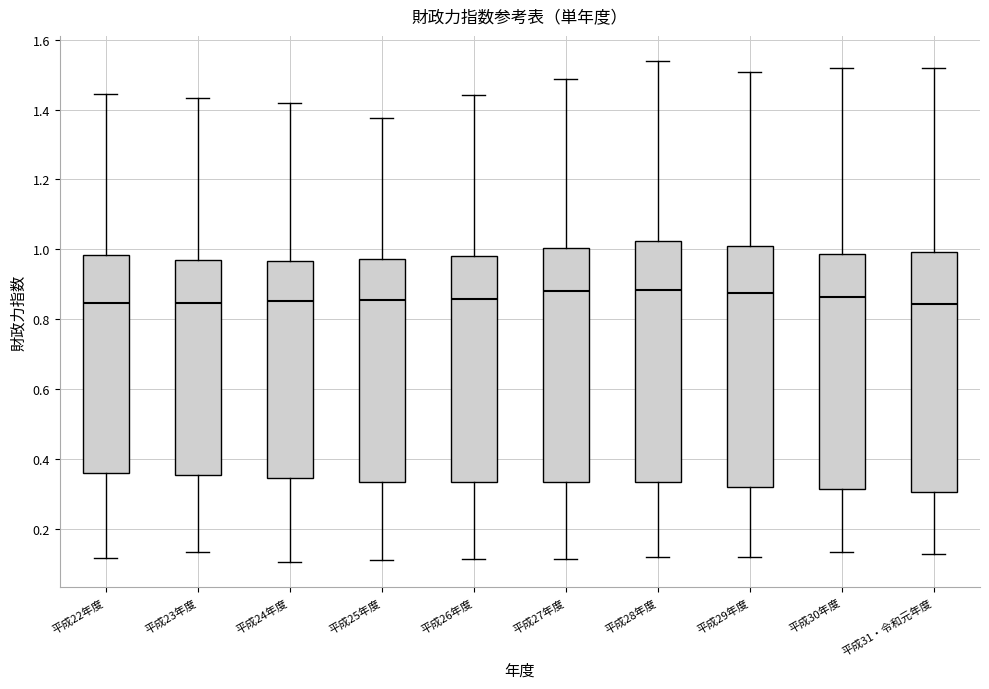

Reading left to right, transcribe this box plot: for each box, give where its median line is, the range the box spans, and where its two whiskers end, as read against the y-axis. The values are not printed on the chart, so give them approximately, as read against the axis.

平成22年度: median 0.84, box 0.36 to 0.98, whiskers 0.12 to 1.44
平成23年度: median 0.84, box 0.36 to 0.98, whiskers 0.14 to 1.44
平成24年度: median 0.86, box 0.34 to 0.96, whiskers 0.10 to 1.42
平成25年度: median 0.86, box 0.34 to 0.98, whiskers 0.12 to 1.38
平成26年度: median 0.86, box 0.34 to 0.98, whiskers 0.12 to 1.44
平成27年度: median 0.88, box 0.34 to 1.00, whiskers 0.12 to 1.48
平成28年度: median 0.88, box 0.34 to 1.02, whiskers 0.12 to 1.54
平成29年度: median 0.88, box 0.32 to 1.02, whiskers 0.12 to 1.50
平成30年度: median 0.86, box 0.32 to 0.98, whiskers 0.14 to 1.52
平成31・令和元年度: median 0.84, box 0.30 to 1.00, whiskers 0.12 to 1.52